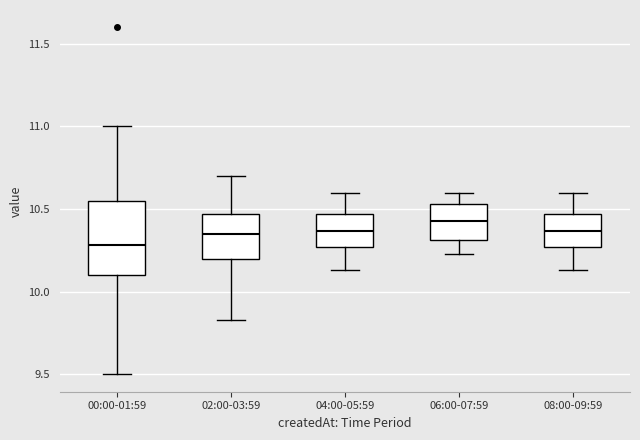

Which box has the lowest median line?

00:00-01:59